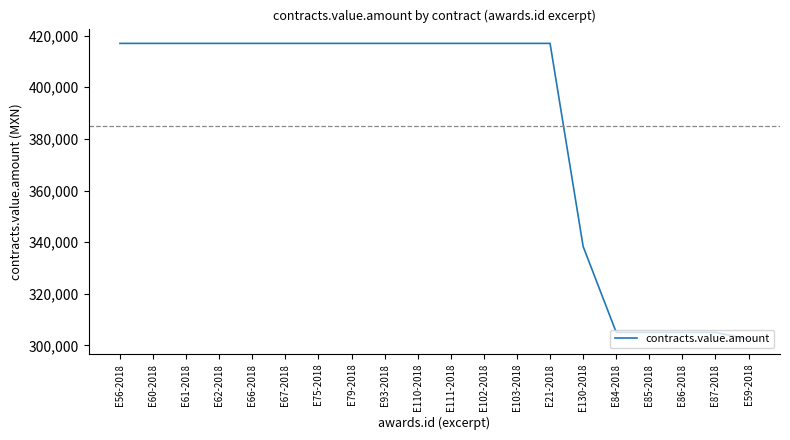

The chart shows a value of 417000 at E62-2018. True or false?

True